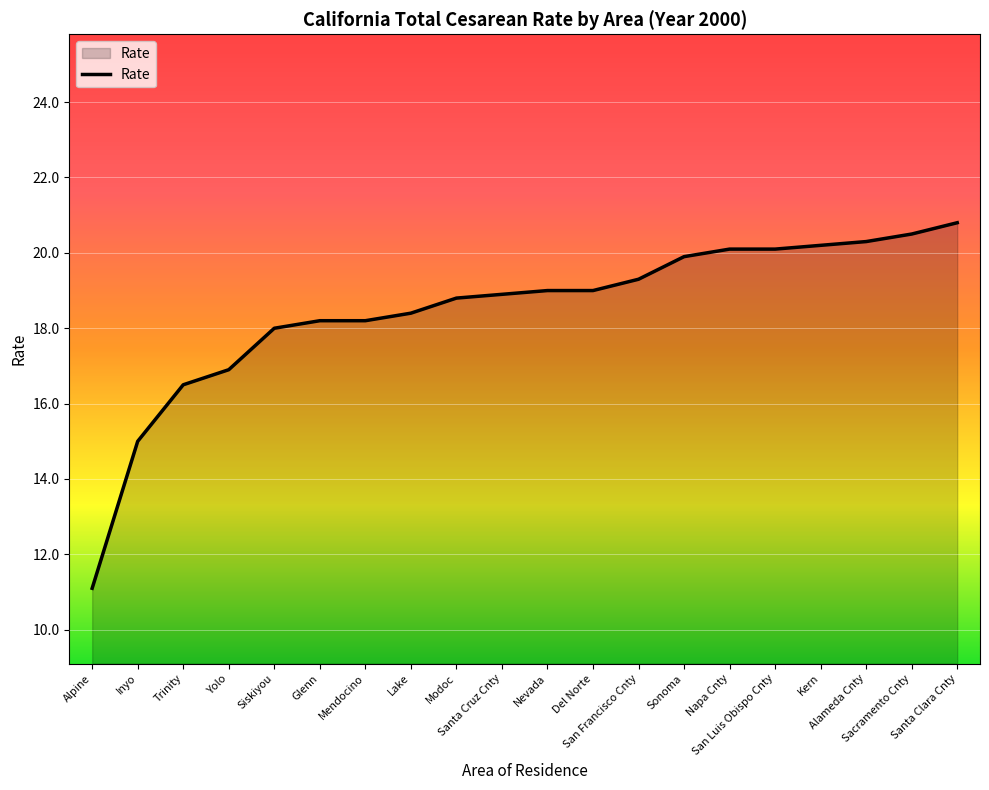

What is the greatest value displayed?

20.8